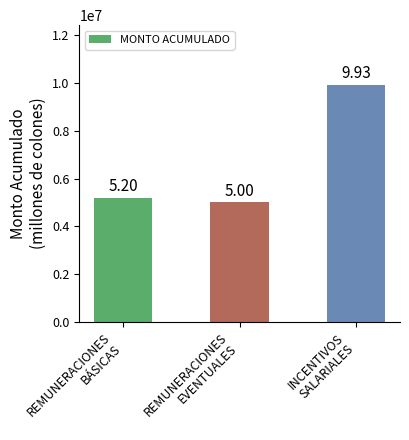

What is the sum of the values at REMUNERACIONES
BÁSICAS and INCENTIVOS
SALARIALES?

15130000